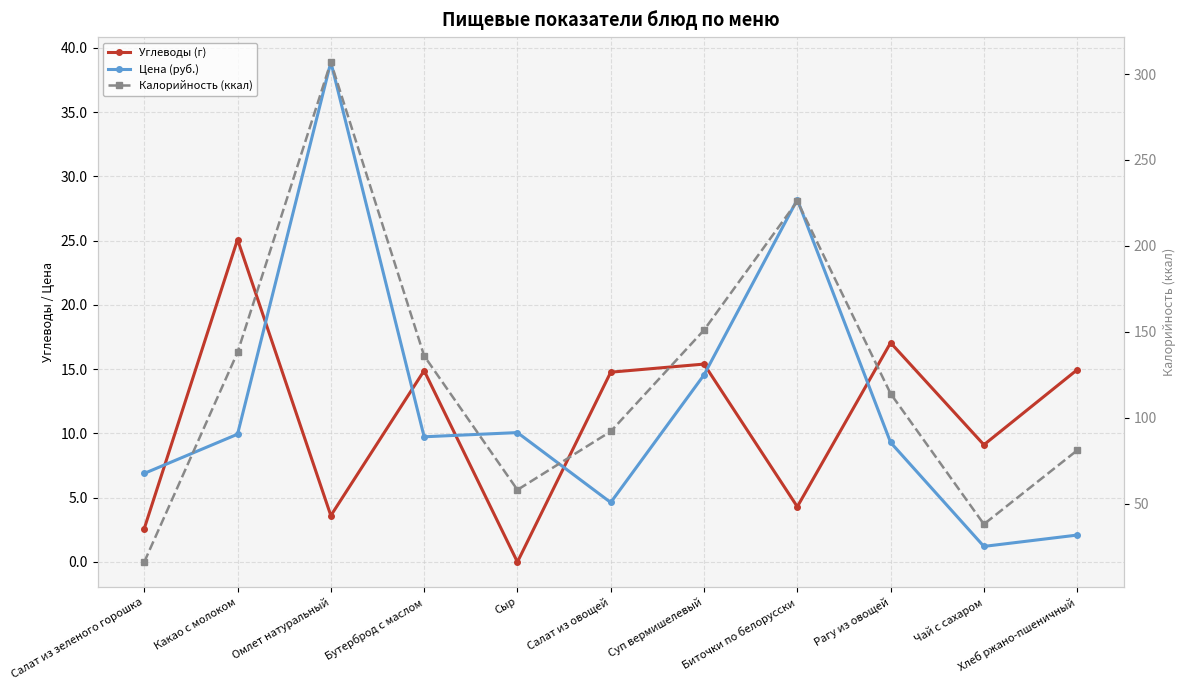

The Углеводы (г) series shows 1.5 at Омлет натуральный. True or false?

False